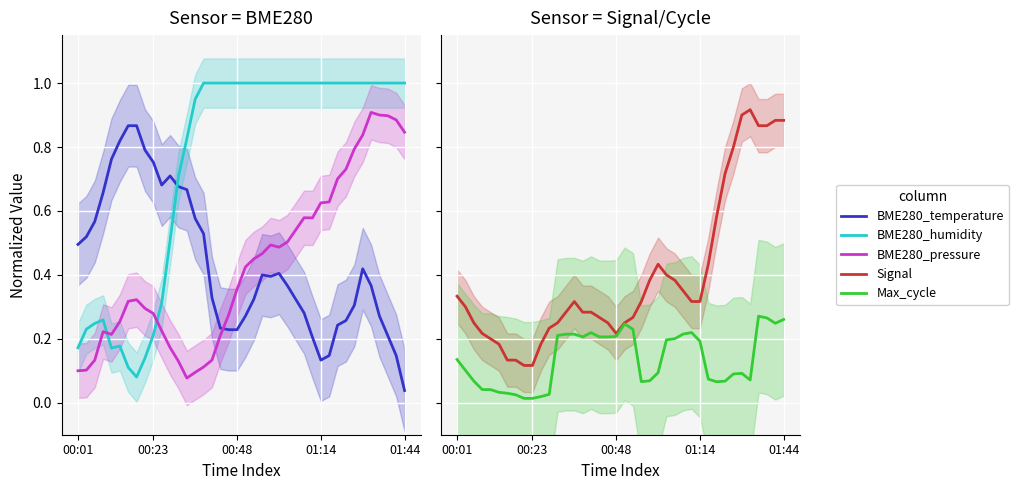

What is the difference between the highest and lowest values at 35?

0.9